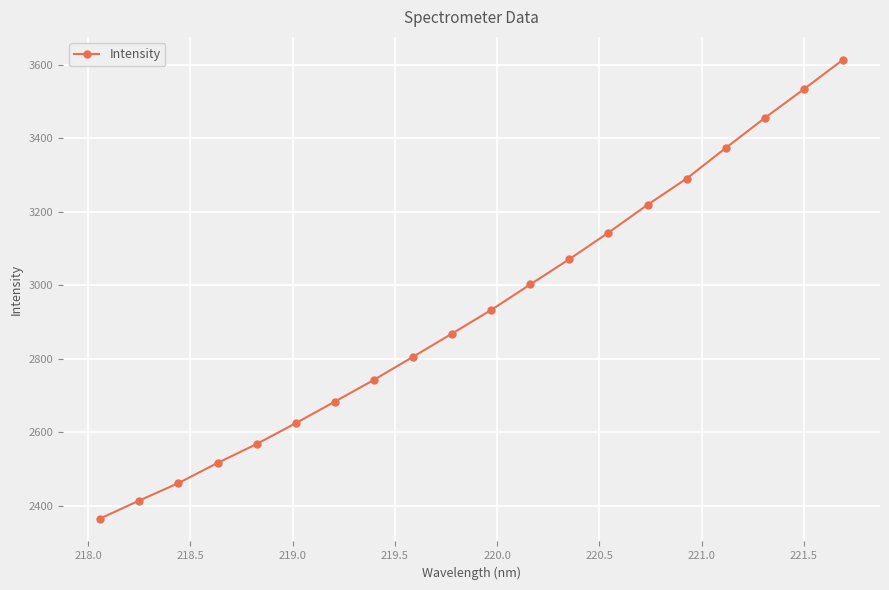

What is the difference between the second highest and minimum values?

1167.9